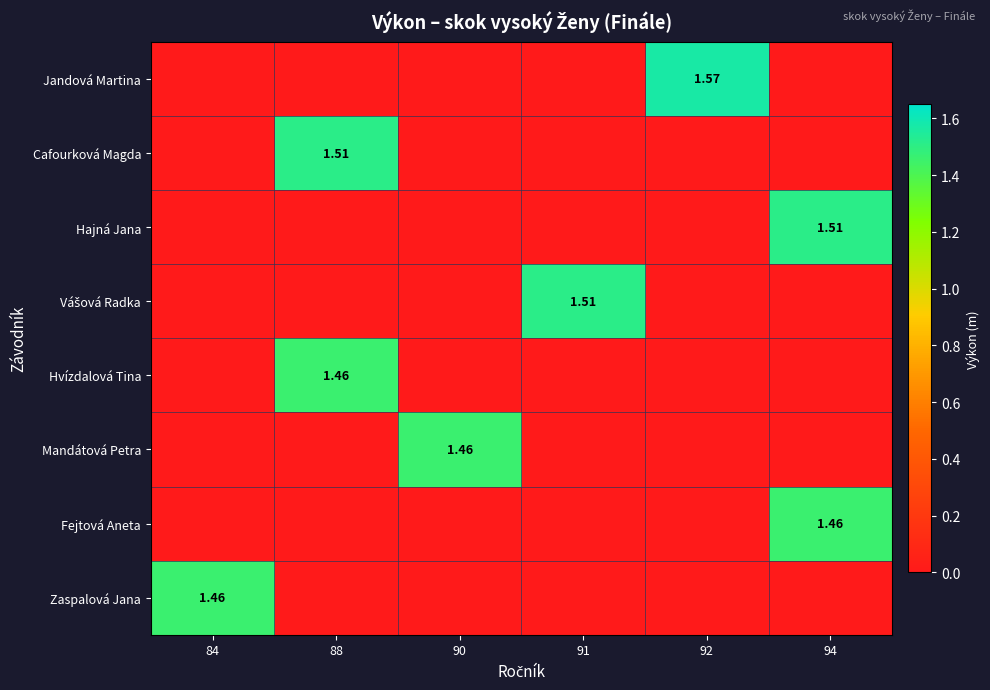

What is the difference between the maximum and minimum values in the Hvízdalová Tina series?

1.5